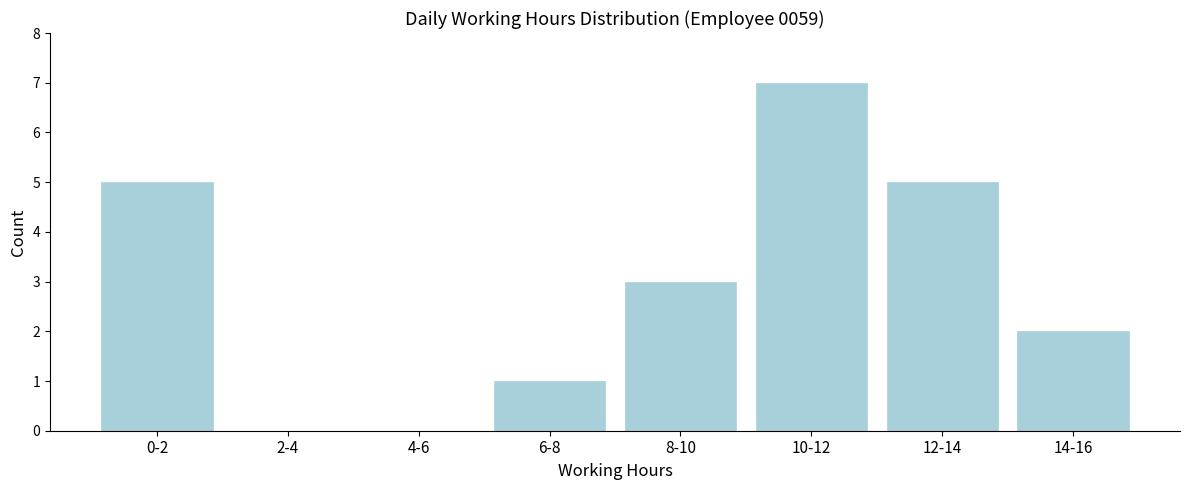

Reading left to right, what are all the values shown in this chart?

0-2=5	2-4=0	4-6=0	6-8=1	8-10=3	10-12=7	12-14=5	14-16=2